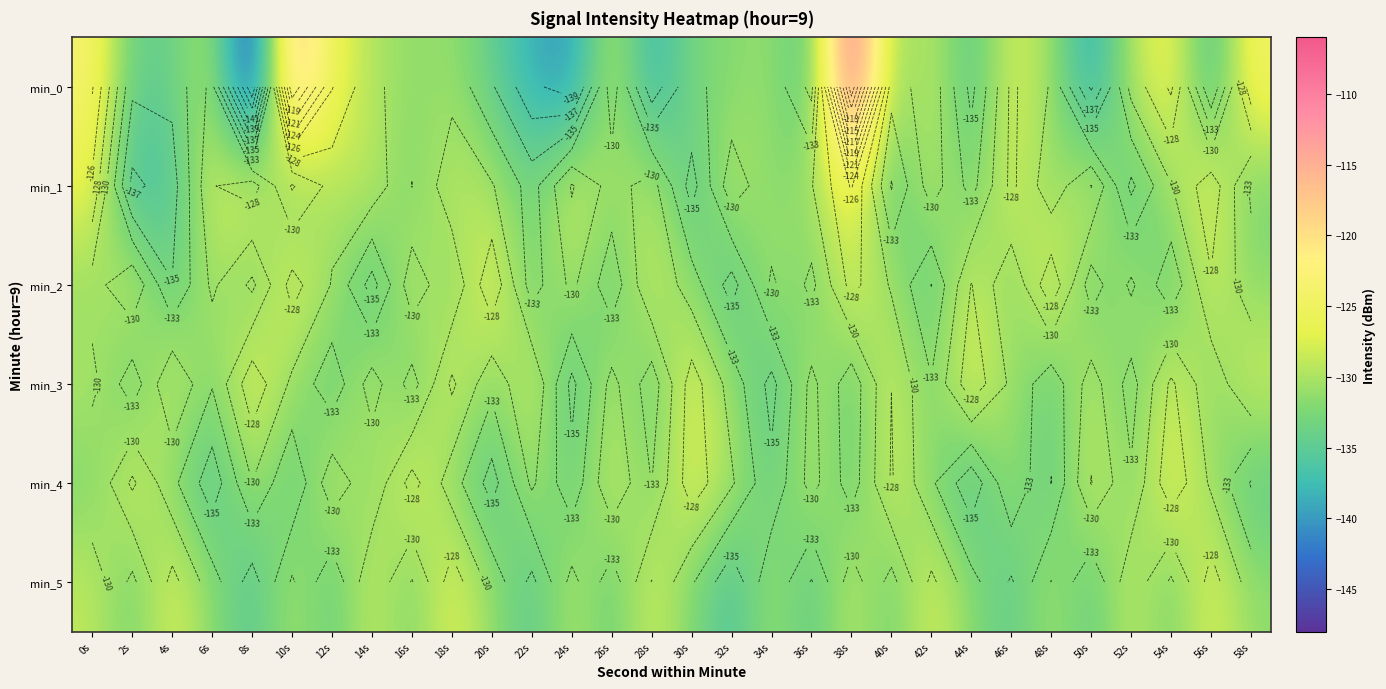

Which category has the highest value in the min_4 series?

54s